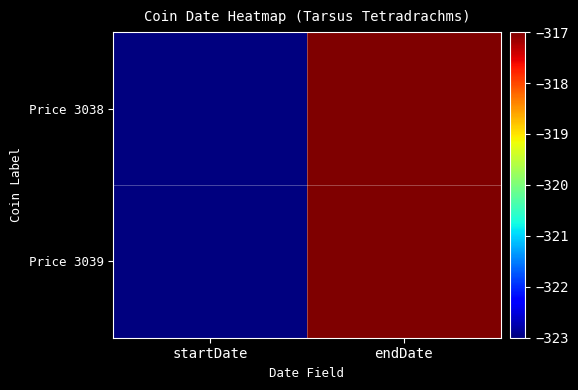

At which category is the sum across all series the highest?

endDate